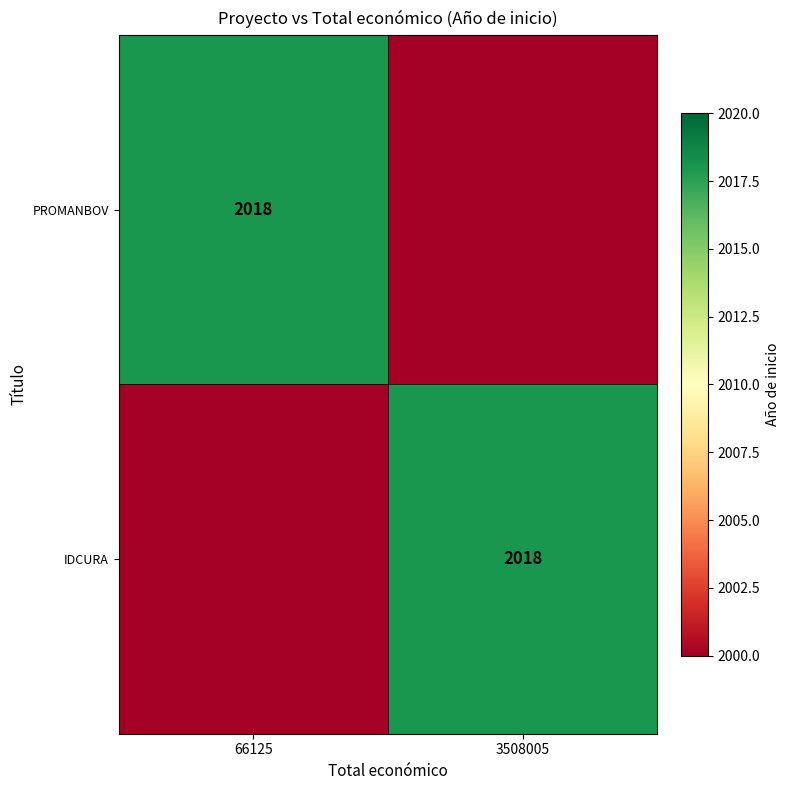

The value of IDCURA at 3508005 is 2865. True or false?

False